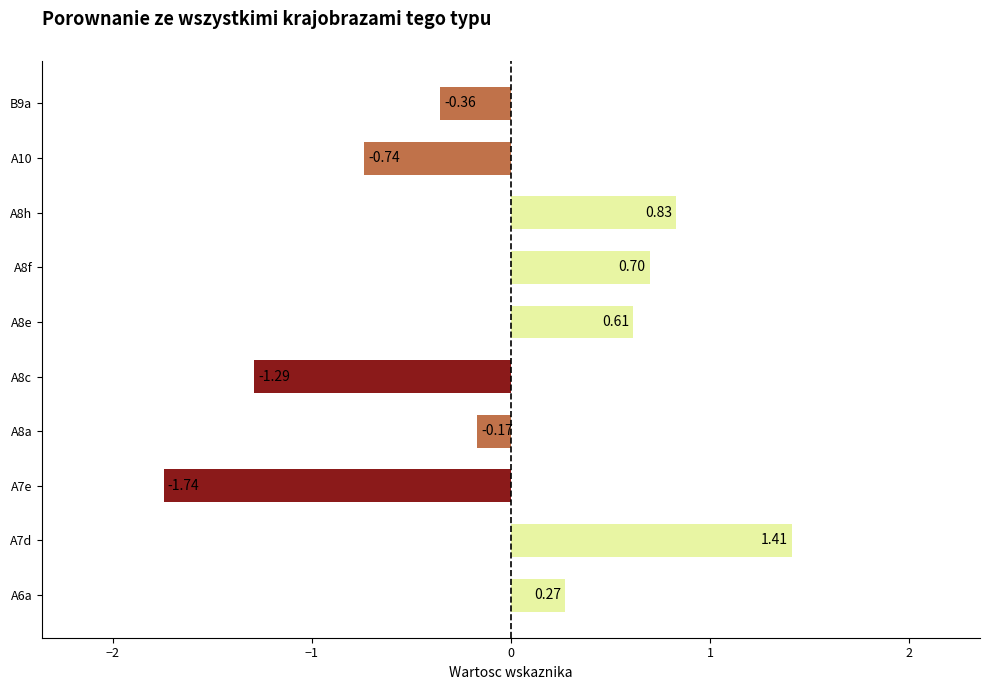

What is the sum of all values?

-0.5